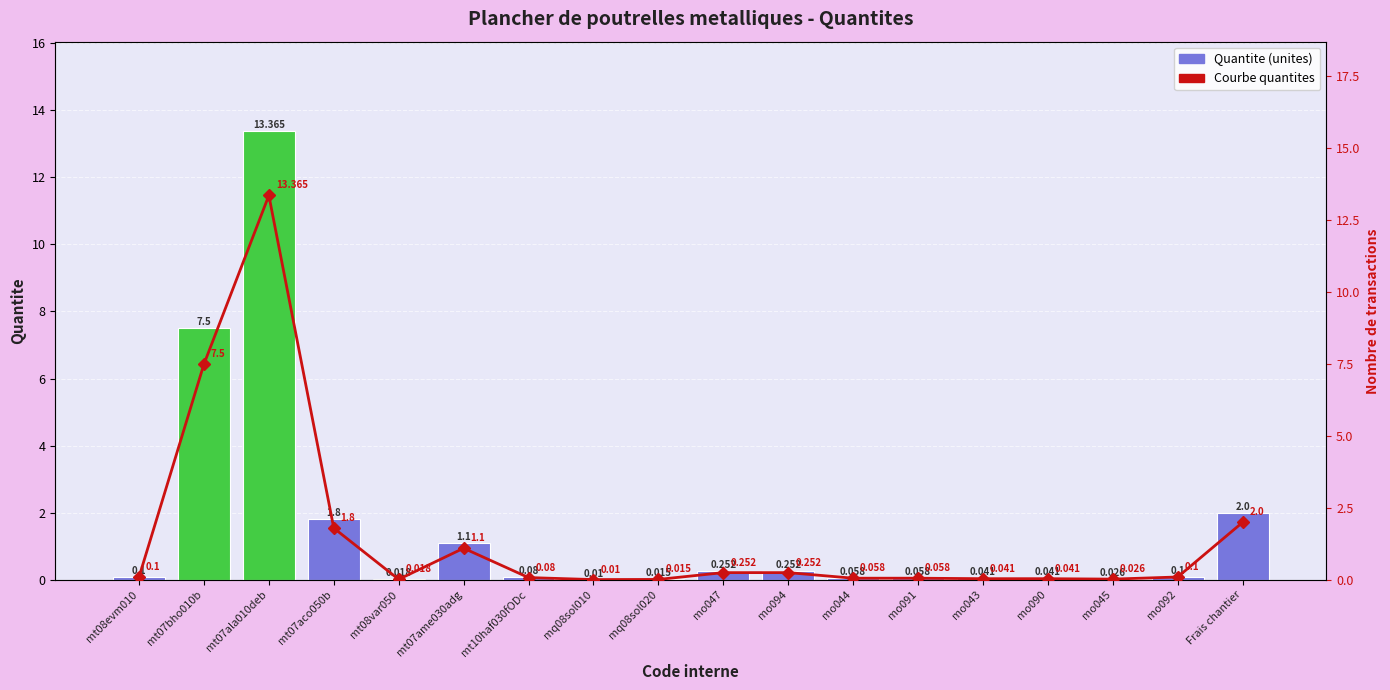

Which label corresponds to the smallest value in the chart?

mq08sol010